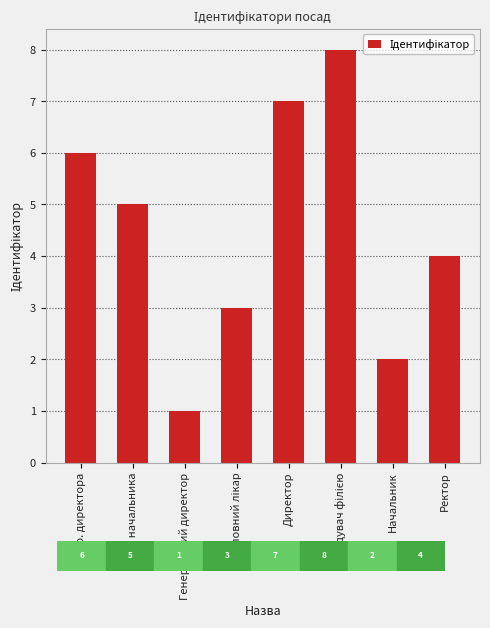

What value does the data have at Директор?

7